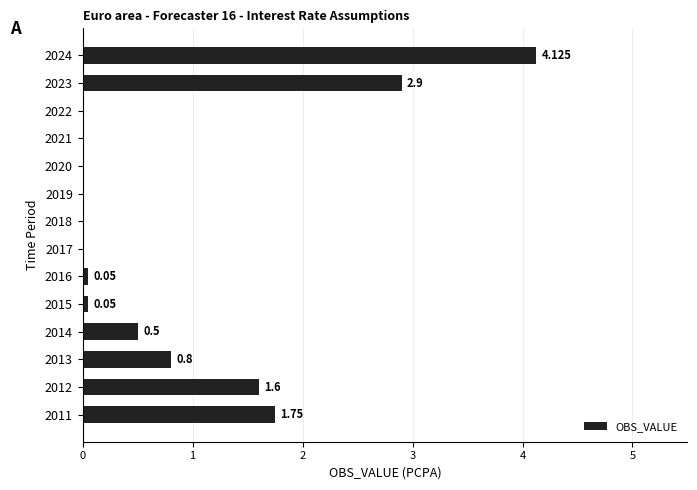

Are the bars horizontal?

Yes